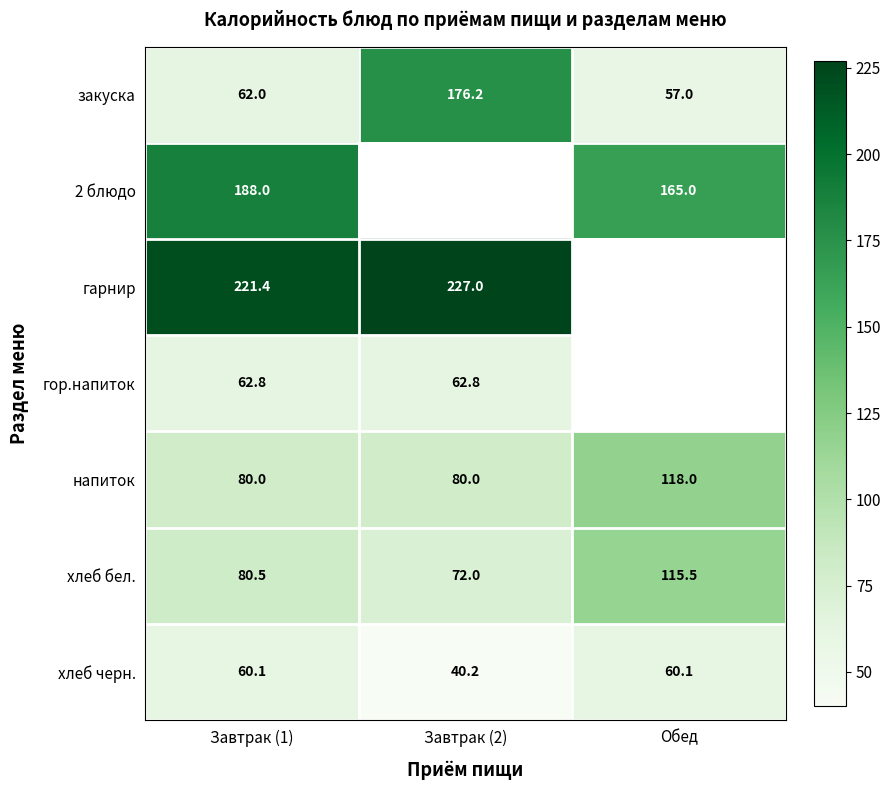

What is the spread (max minus min) of values at Обед?

108.0